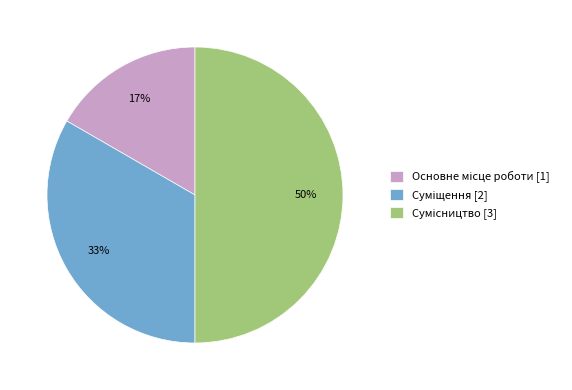

To the nearest percent, what is the difference between the largest and smallest slice percentages?

33%